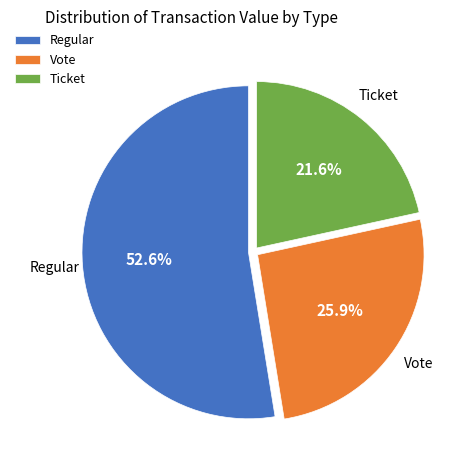

Rank the categories by value from highest to lowest.

Regular, Vote, Ticket